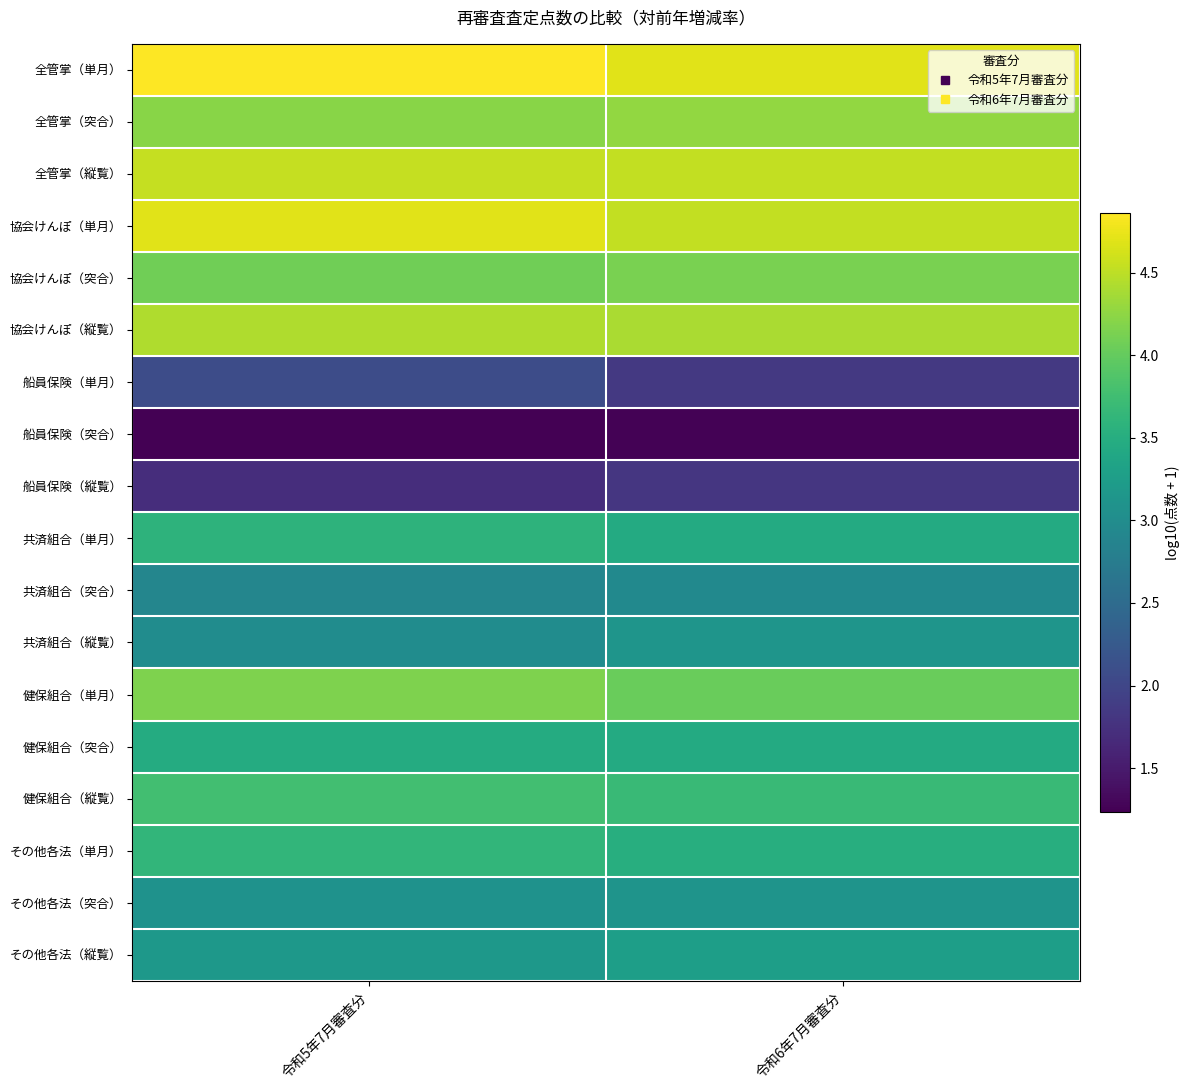

At how many categories does at least one series exceed 4?

2